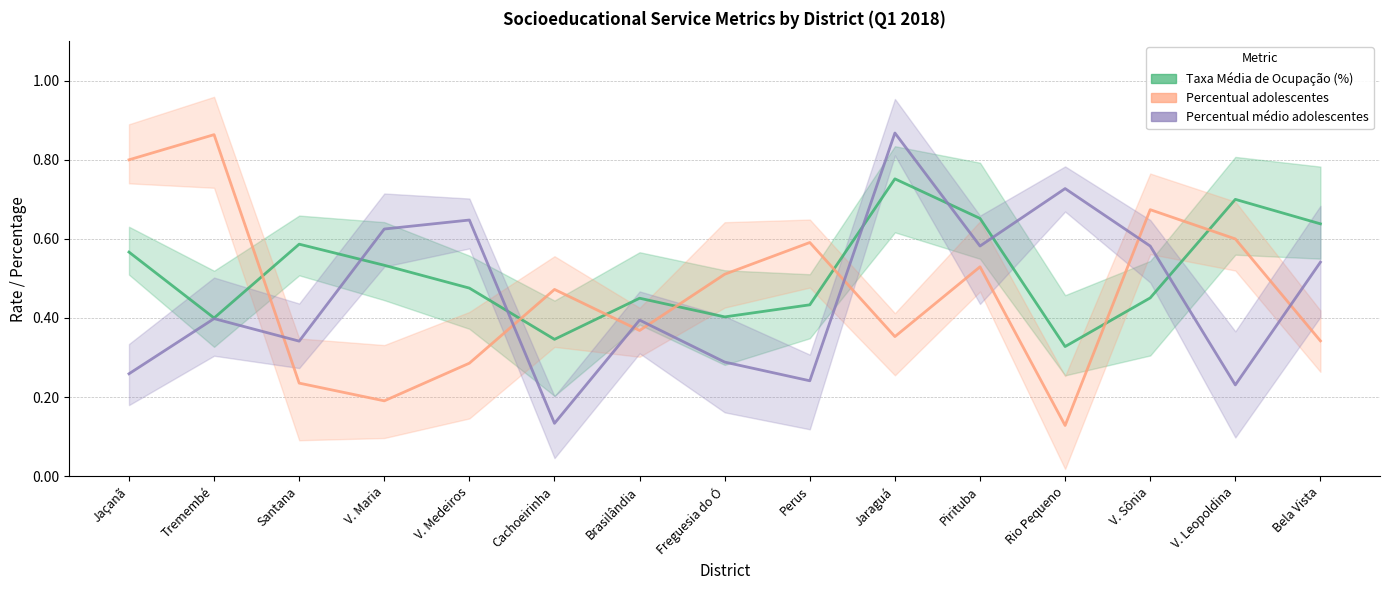

What is the approximate value of Percentual médio adolescentes at Jaçanã?

0.3